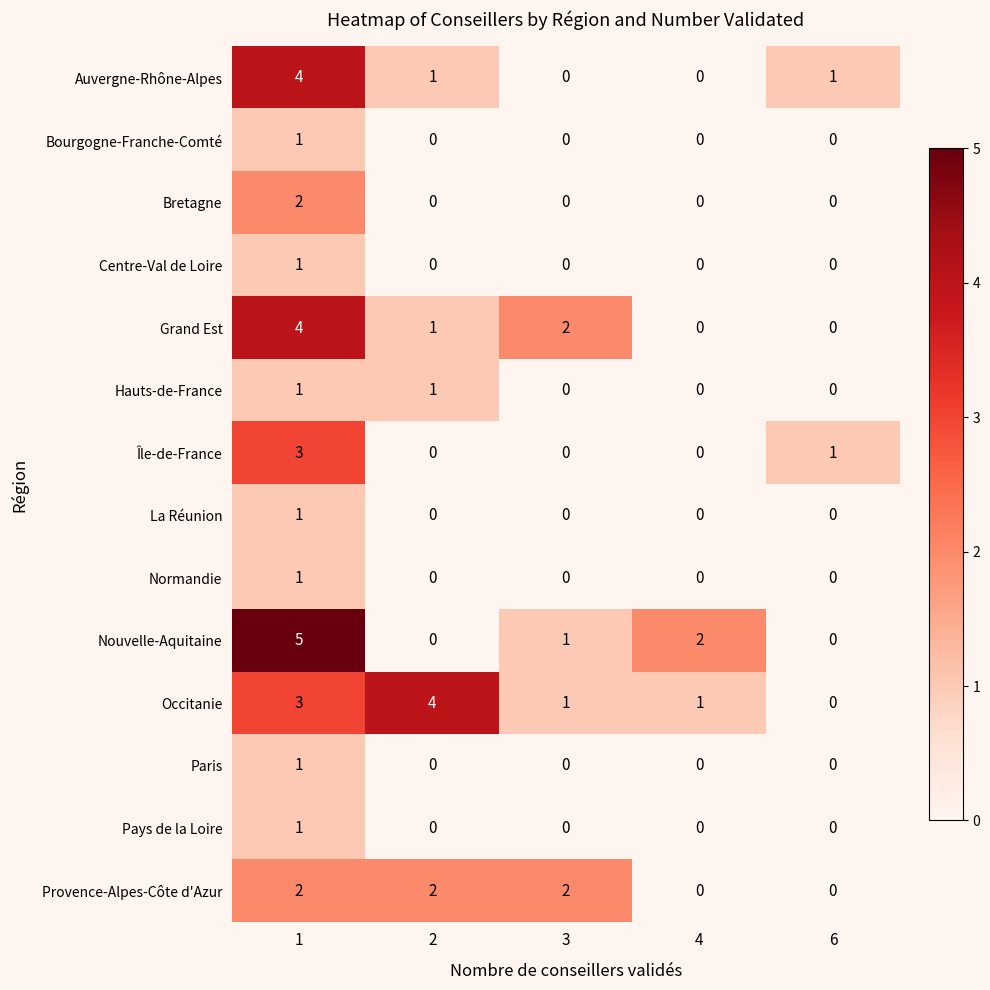

Is it true that Auvergne-Rhône-Alpes equals 2 at 1?

False